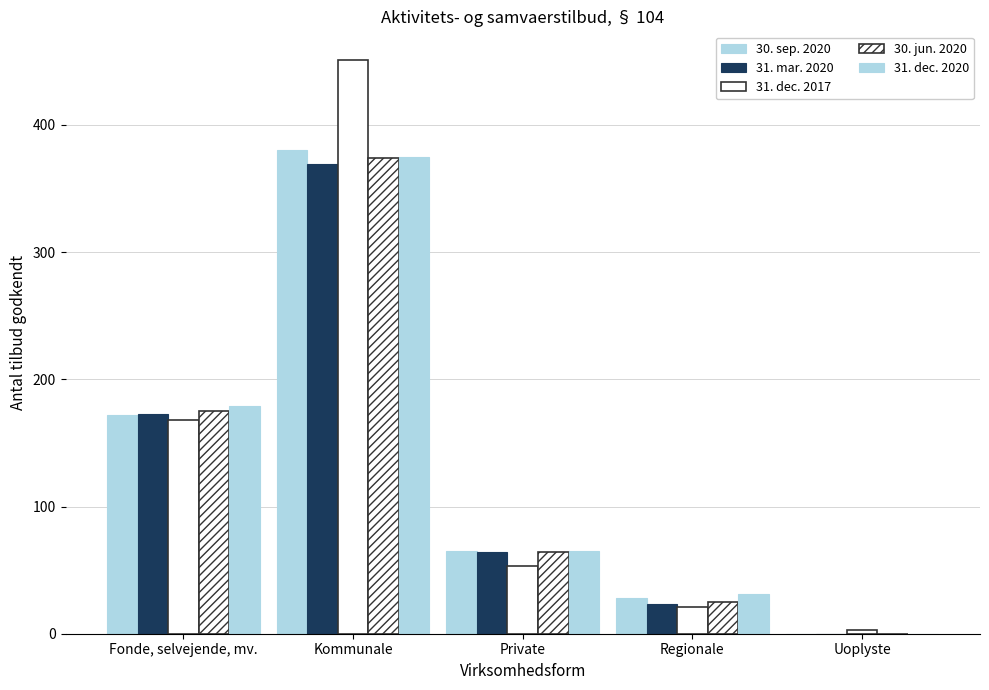

What is the label of the 1st bar from the left?

Fonde, selvejende, mv.